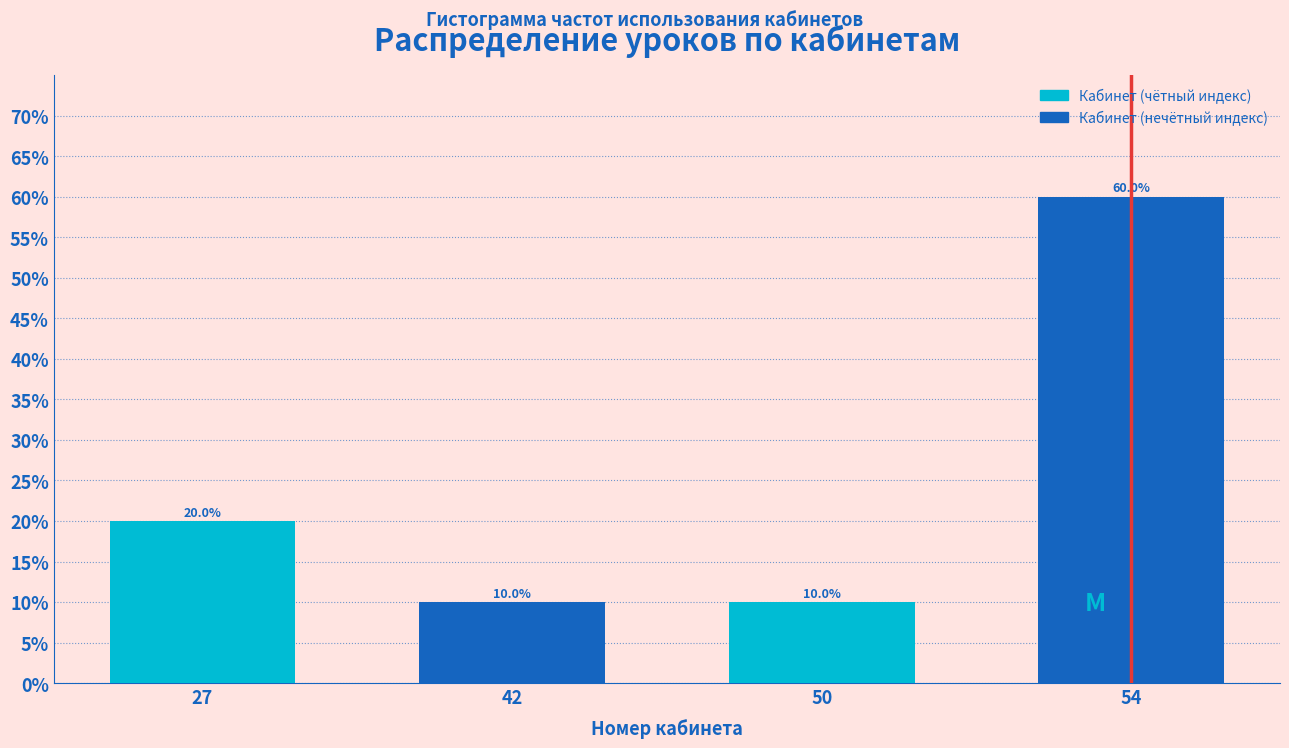

Reading left to right, what are all the values shown in this chart?

20	10	10	60